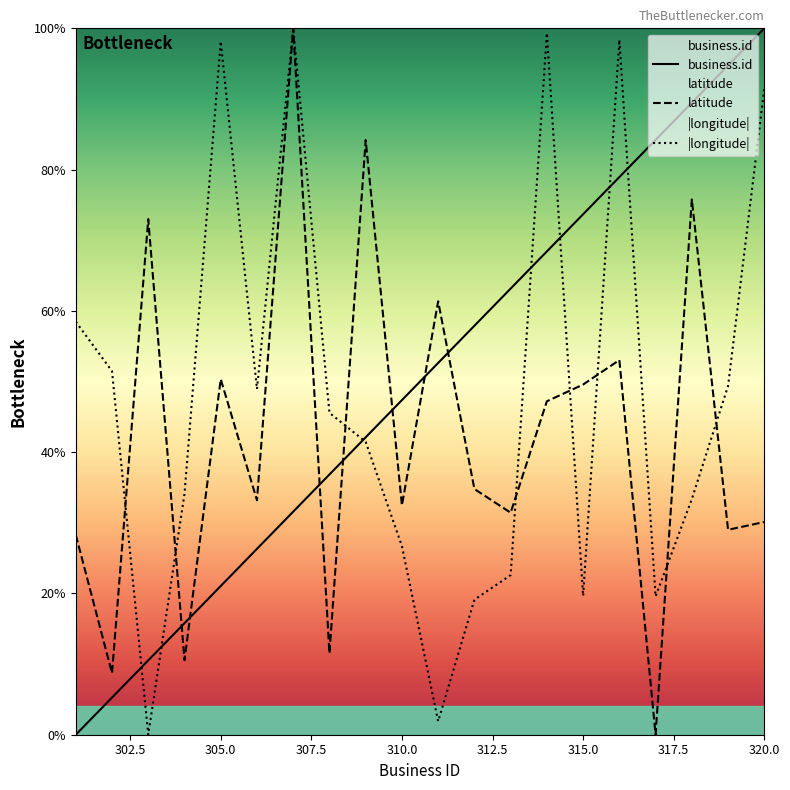

How many lines are shown in the chart?

3